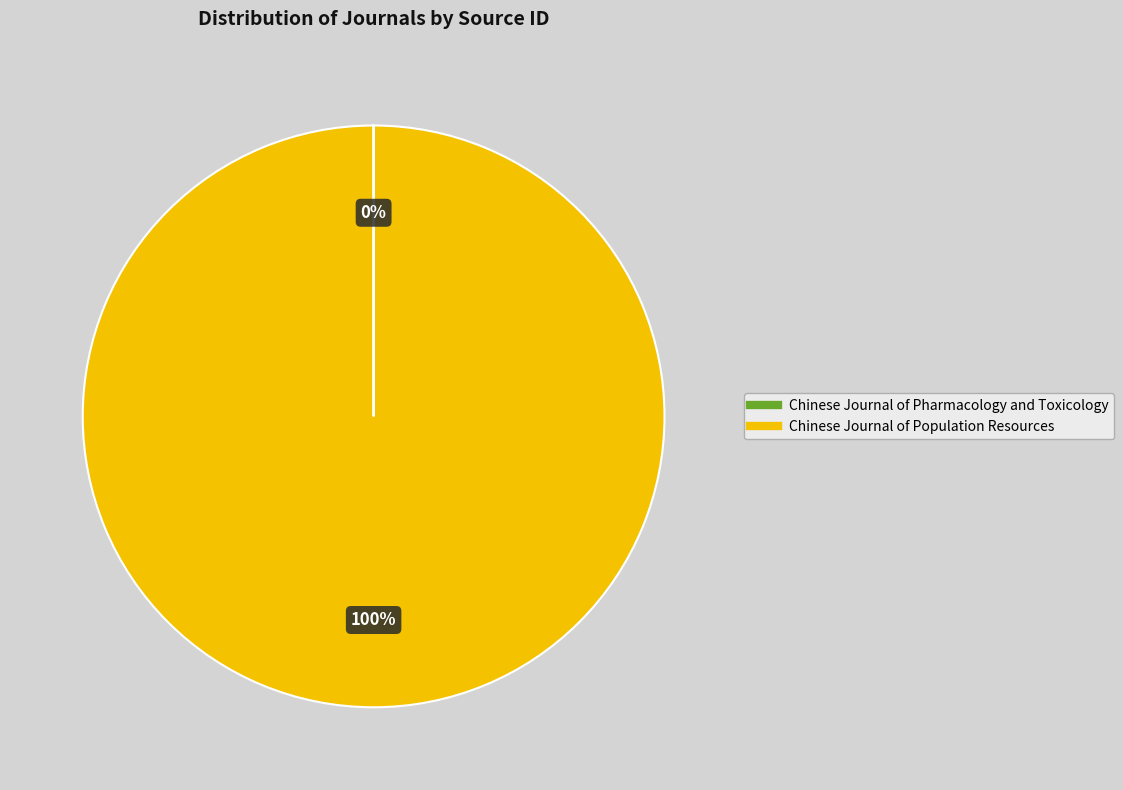

Which slice is the largest?

Chinese Journal of Population Resources